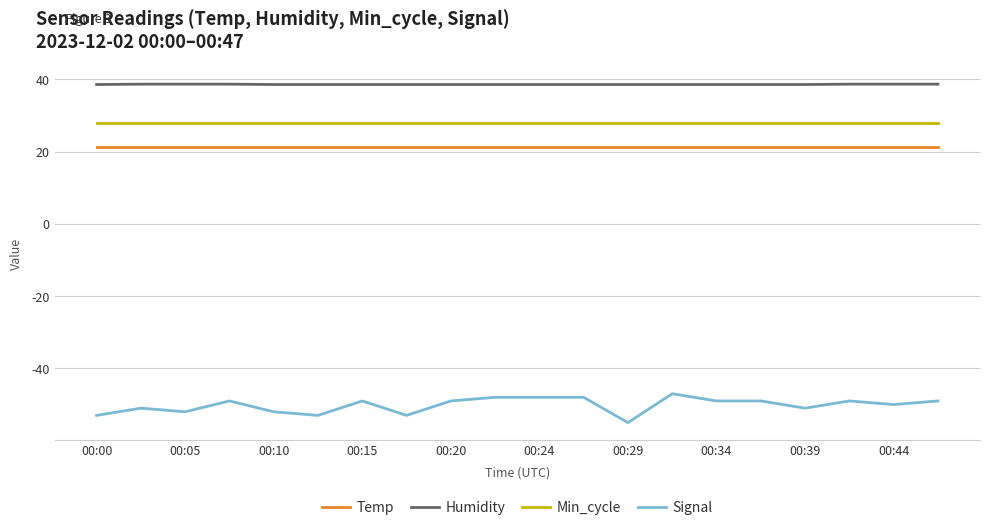

What is the maximum value shown in the chart?

38.7